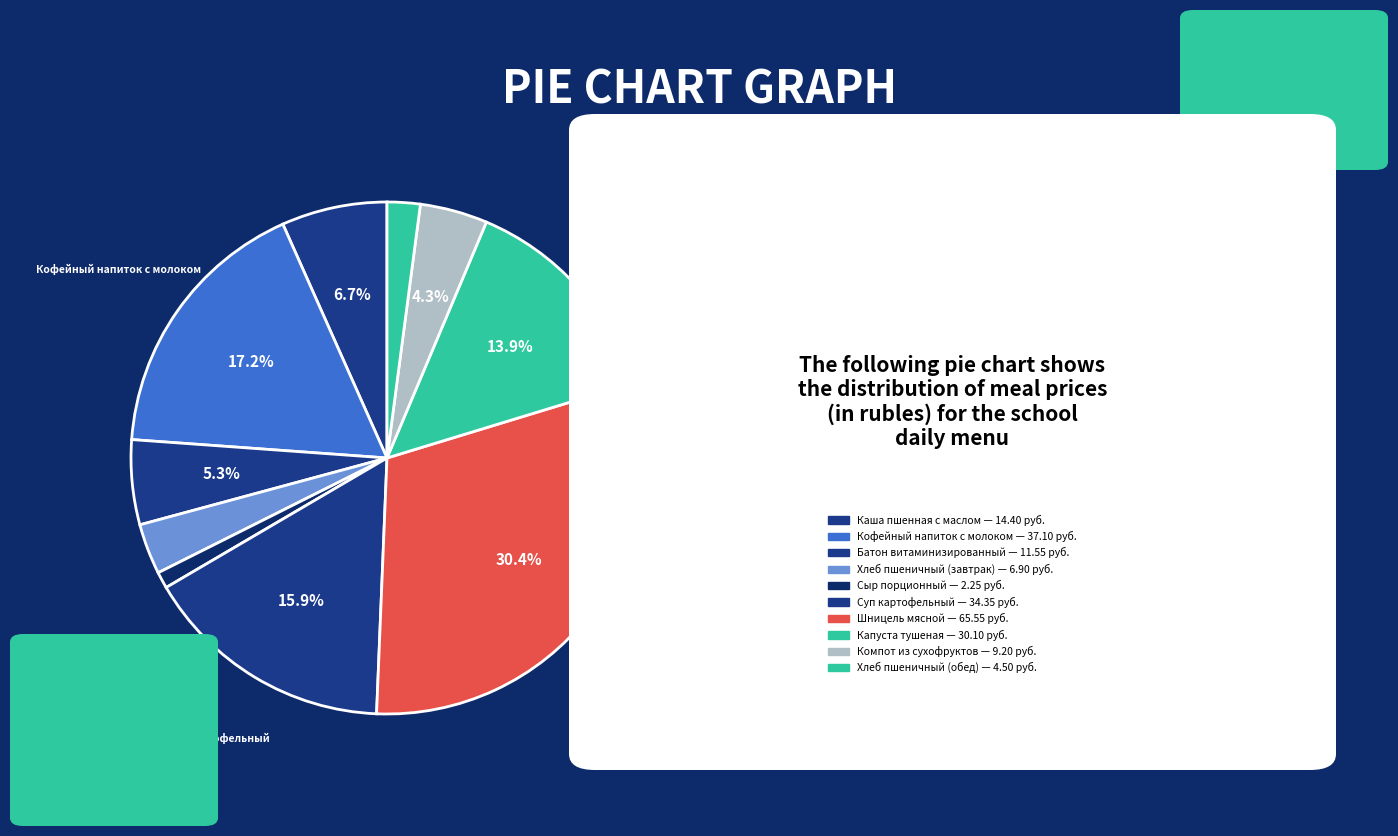

Which has a higher value, Хлеб пшеничный (завтрак) or Сыр порционный?

Хлеб пшеничный (завтрак)